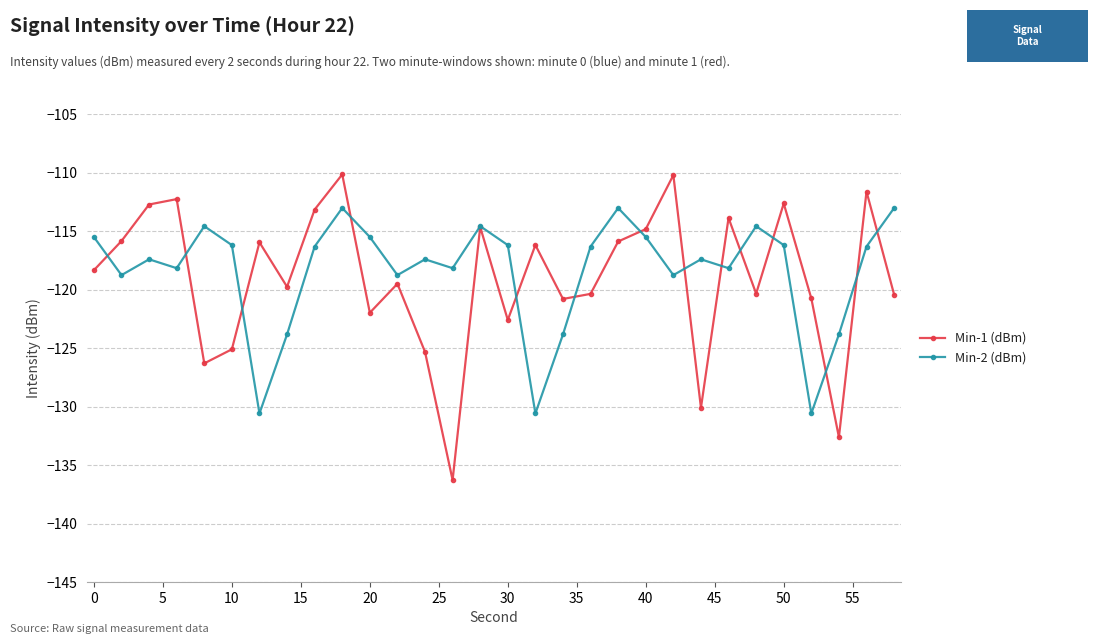

What is the maximum value for Min-2 (dBm)?

-113.0